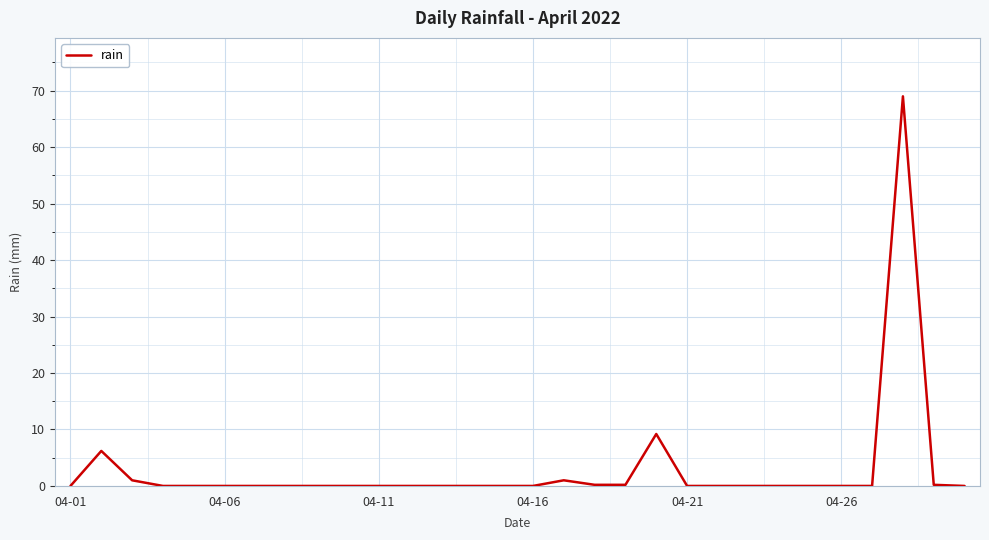

What is the greatest value displayed?

69.0